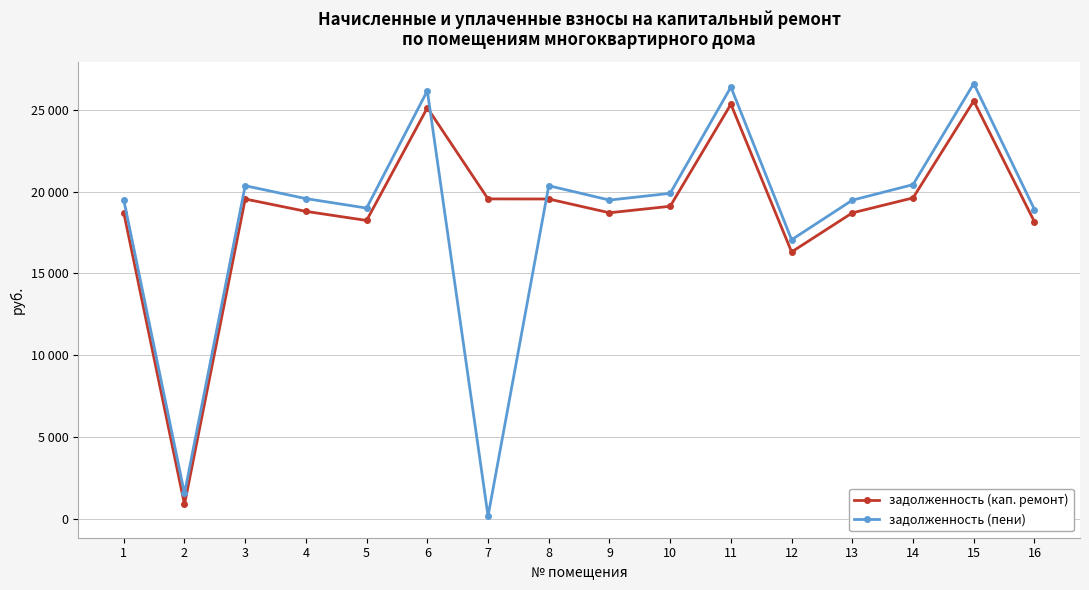

Reading left to right, extract all data points from this chart.

задолженность (кап. ремонт): 1=18718.5	2=880.7	3=19553.1	4=18797.8	5=18242.5	6=25127.7	7=19558.8	8=19553.1	9=18711.6	10=19108.2	11=25347.3	12=16318.0	13=18705.8	14=19619.8	15=25548.5	16=18157.4
задолженность (пени): 1=19494.8	2=1555.2	3=20364.1	4=19577.4	5=18999.1	6=26169.9	7=170.1	8=20364.1	9=19487.7	10=19900.7	11=26398.6	12=17063.9	13=19481.6	14=20433.5	15=26608.1	16=18910.5